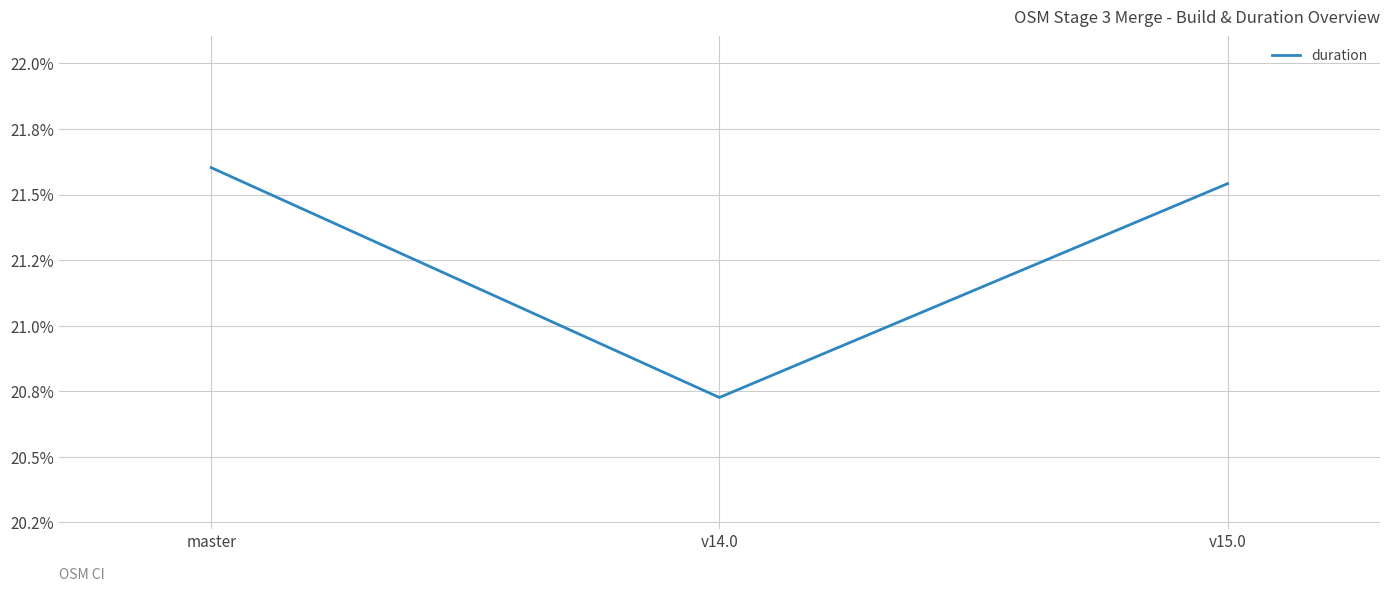

What is the label of the 3rd point from the left?

v15.0